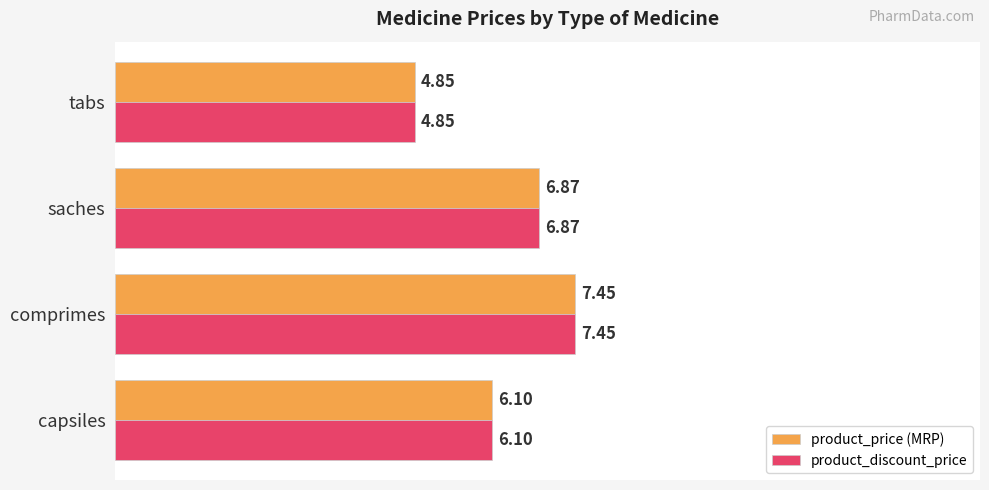

Is the value of product_discount_price at saches greater than the value of product_price (MRP) at tabs?

Yes